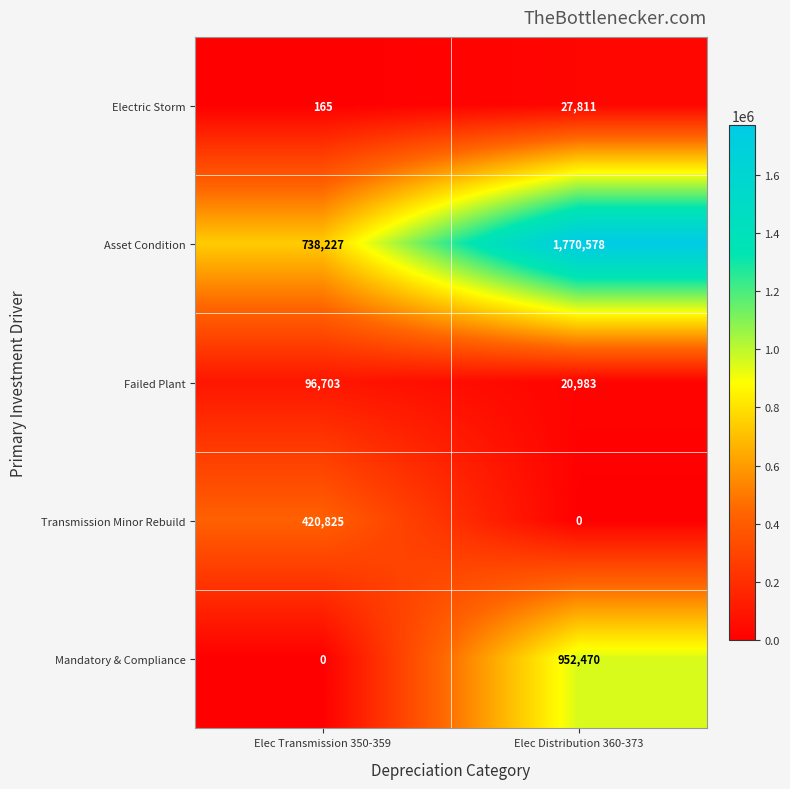

What is the difference between the highest and lowest values at Elec Transmission 350-359?

738227